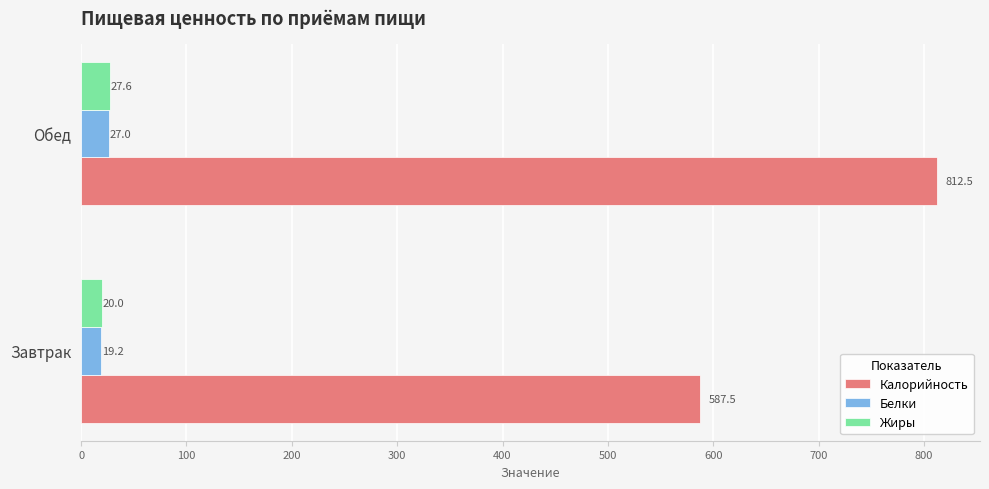

What is the highest value of the Белки series?

27.0